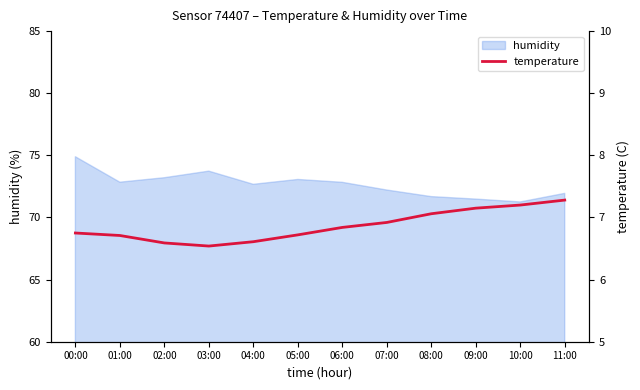

List the labels in order of value, largest first.

11:00, 10:00, 09:00, 08:00, 07:00, 06:00, 00:00, 05:00, 01:00, 04:00, 02:00, 03:00